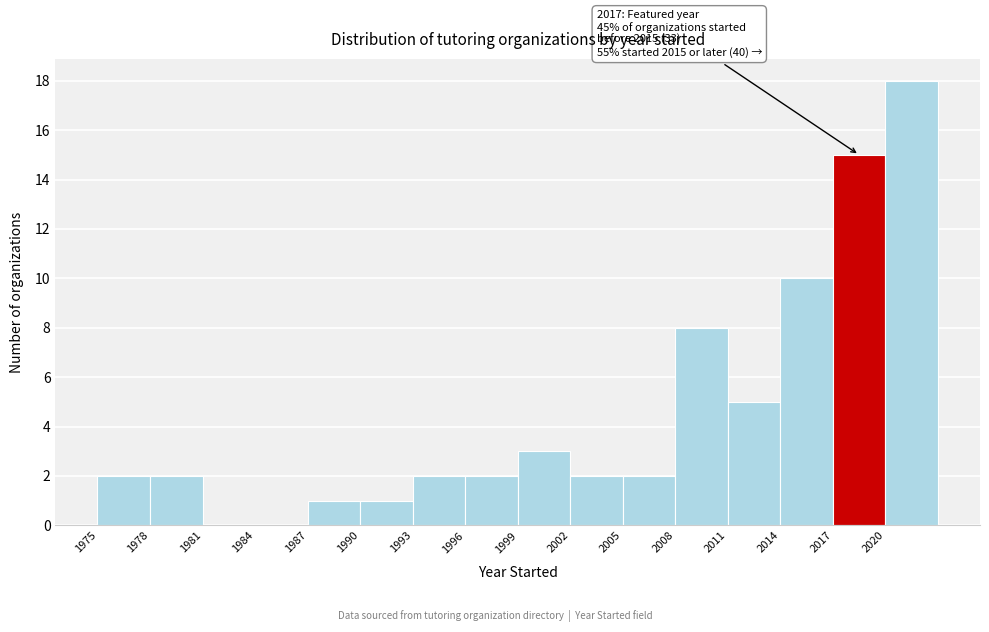

Over which range of the x-axis is the bar tallest?

2020 to 2023